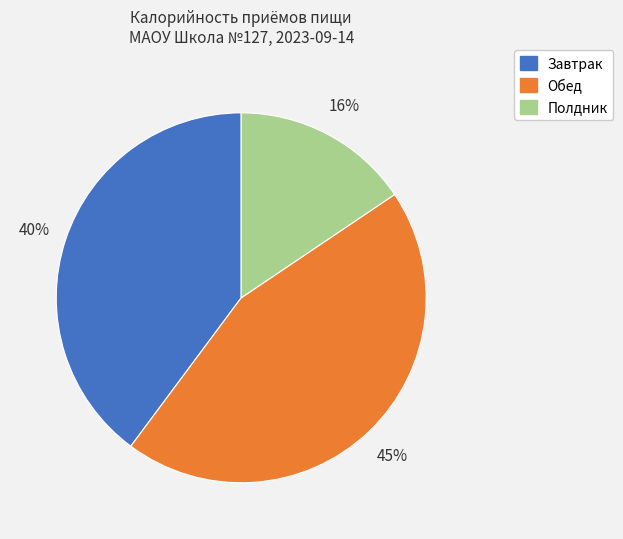

To the nearest percent, what is the difference between the largest and smallest slice percentages?

29%